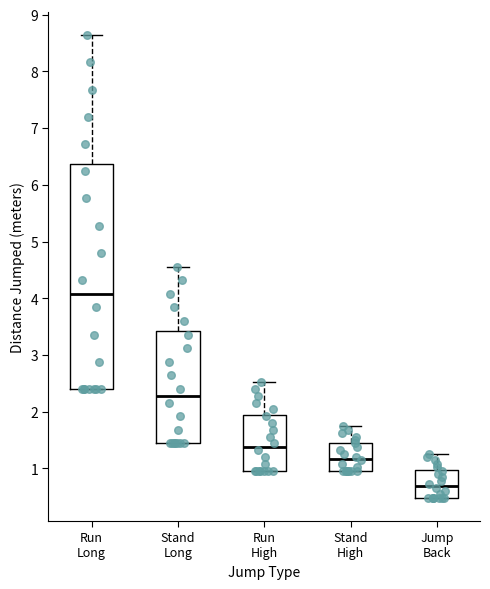

Which box is the tallest, from its lower edge to its upper edge?

Run Long